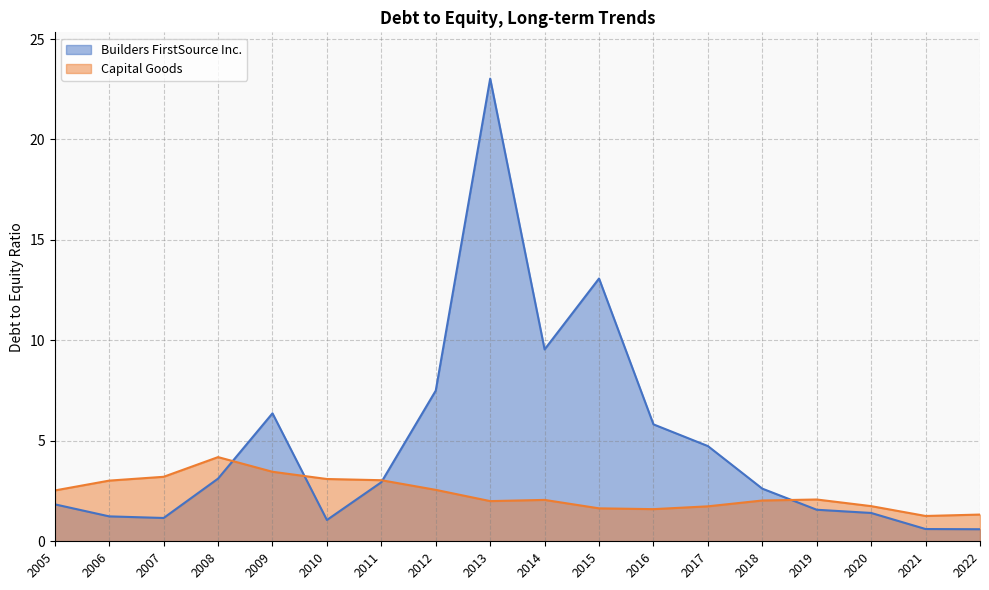

Which series has the largest total across all categories?

Builders FirstSource Inc.